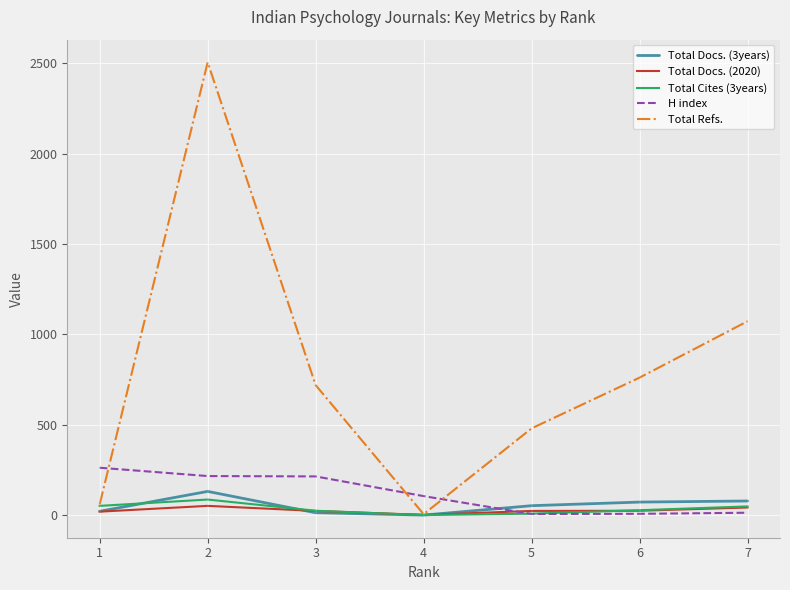

What is the difference between the second highest and minimum values in the Total Cites (3years) series?

51